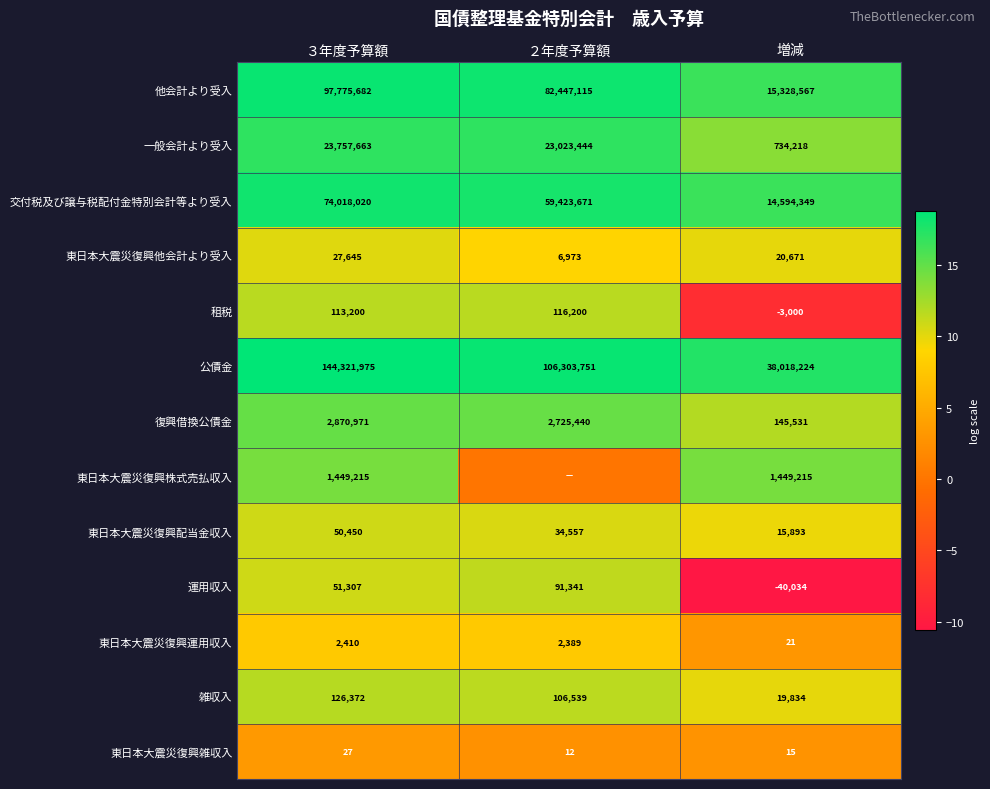

At ３年度予算額, list the series in order from largest to smallest.

公債金, 他会計より受入, 交付税及び譲与税配付金特別会計等より受入, 一般会計より受入, 復興借換公債金, 東日本大震災復興株式売払収入, 雑収入, 租税, 運用収入, 東日本大震災復興配当金収入, 東日本大震災復興他会計より受入, 東日本大震災復興運用収入, 東日本大震災復興雑収入